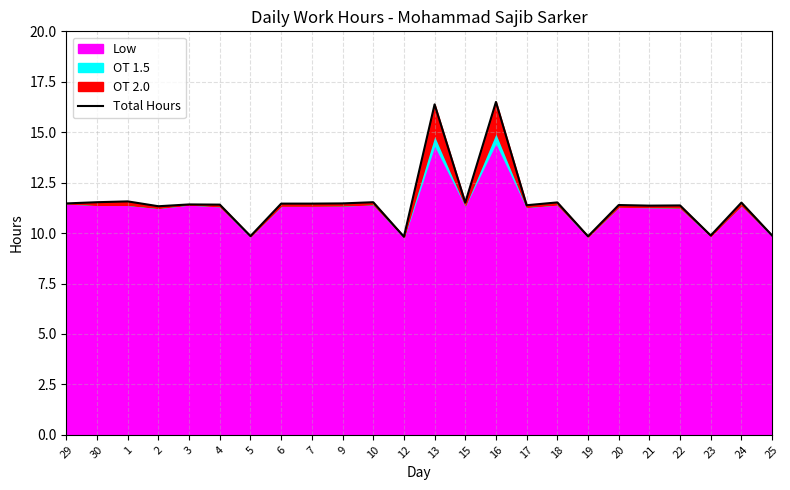

The chart shows a value of 9.8 at 19. True or false?

True